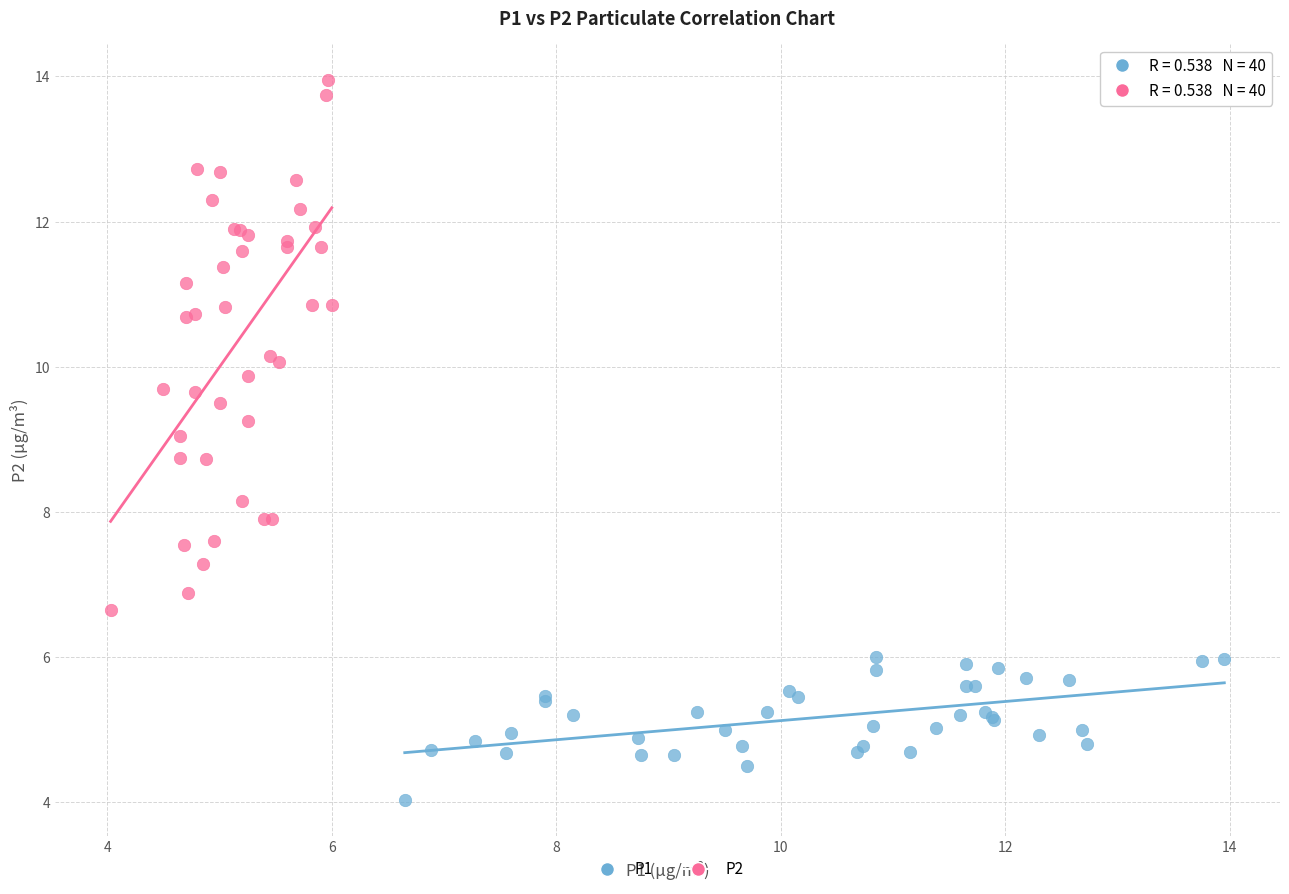

What are all the series names shown in the legend?

P1, P2